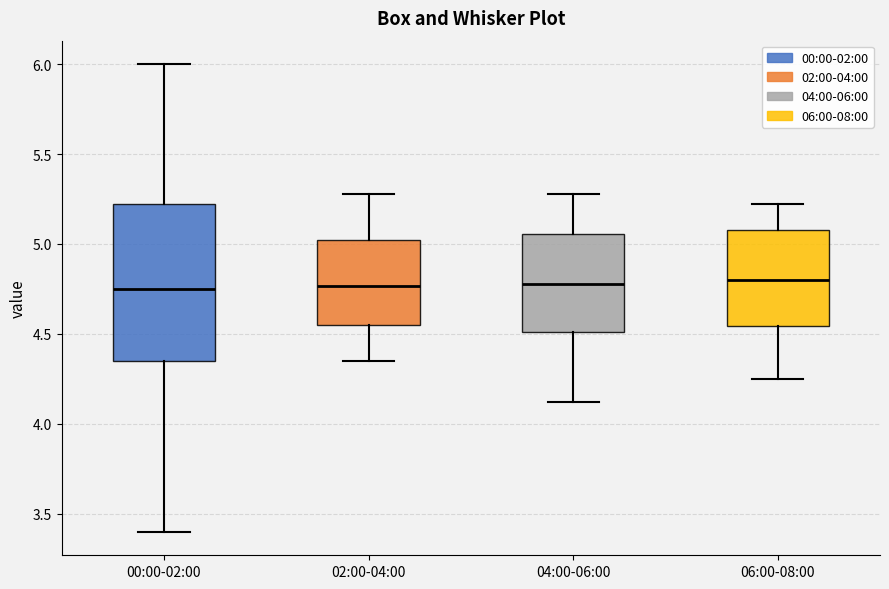

Reading left to right, transcribe this box plot: for each box, give where its median line is, the range the box spans, and where its two whiskers end, as read against the y-axis. The values are not printed on the chart, so give them approximately, as read against the axis.

00:00-02:00: median 4.75, box 4.35 to 5.25, whiskers 3.40 to 6.00
02:00-04:00: median 4.75, box 4.55 to 5.00, whiskers 4.35 to 5.30
04:00-06:00: median 4.80, box 4.50 to 5.05, whiskers 4.10 to 5.30
06:00-08:00: median 4.80, box 4.55 to 5.10, whiskers 4.25 to 5.20